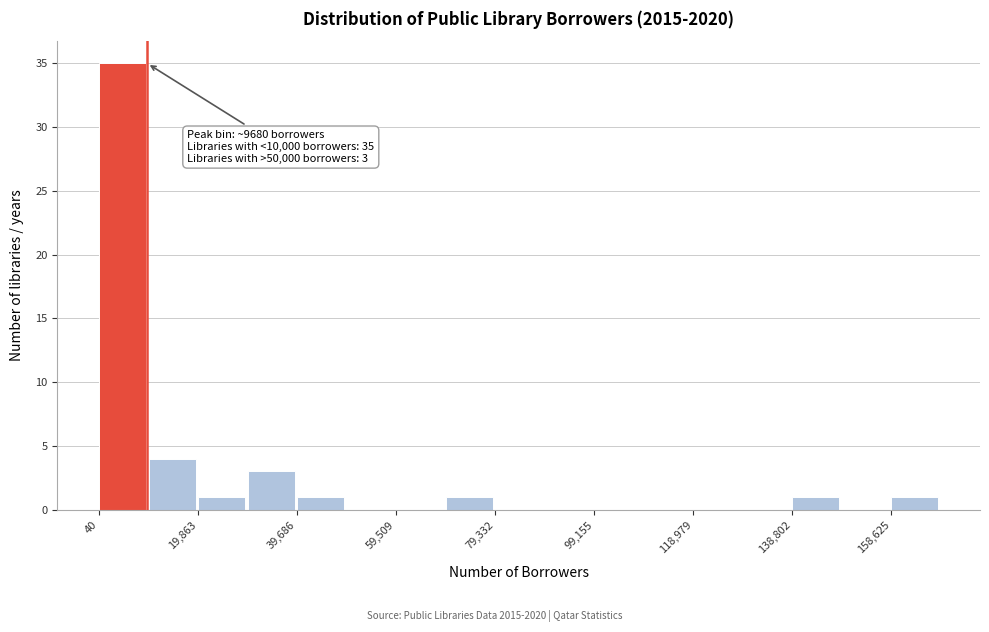

Which range on the x-axis has the tallest bar?

0 to 10000